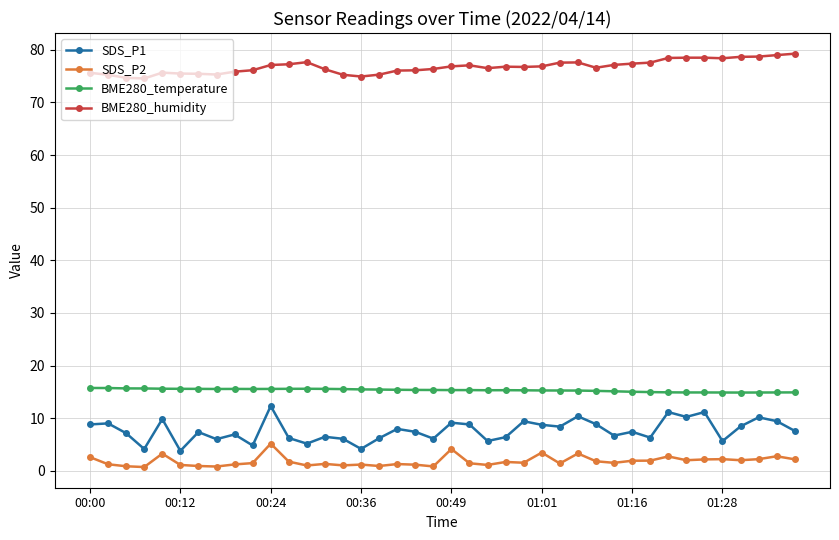

Which series has the widest spread of values?

SDS_P1